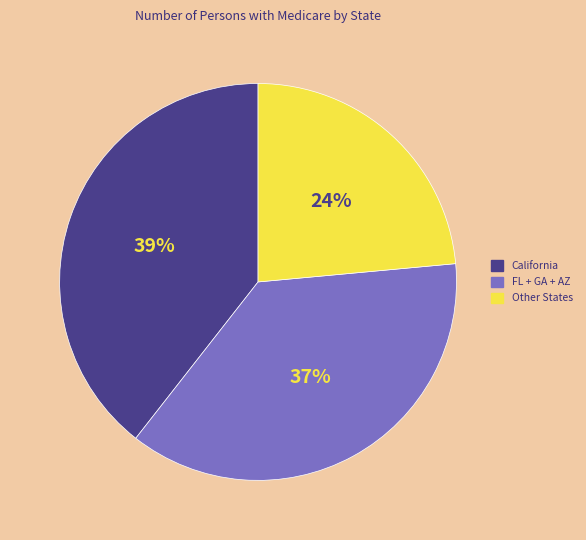

Is there any slice that represents more than half of the pie?

No